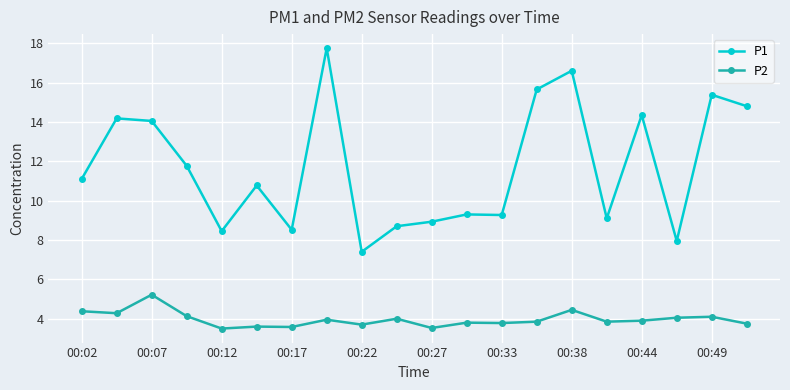

What is the average value of the P1 series?

11.7